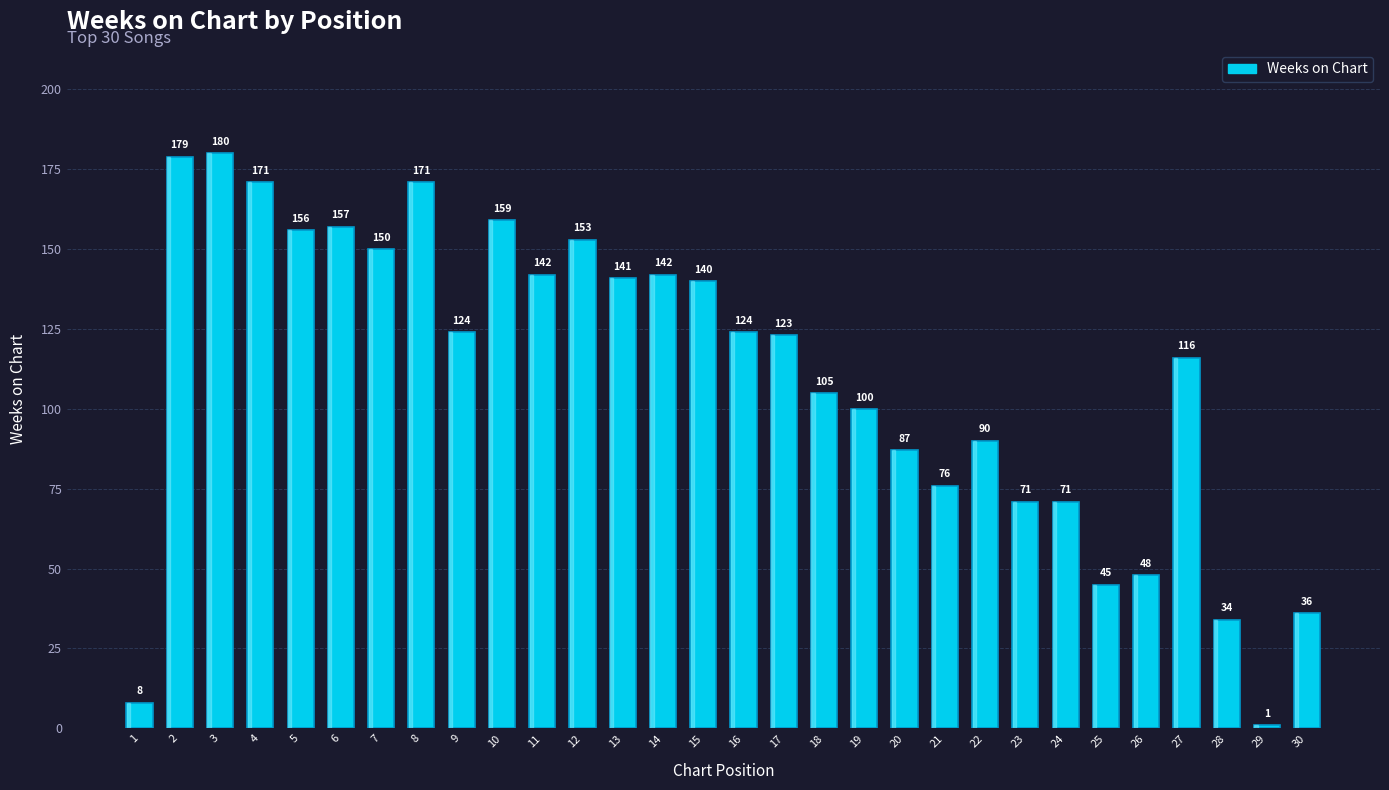

What is the value of the 26th bar from the left?

48